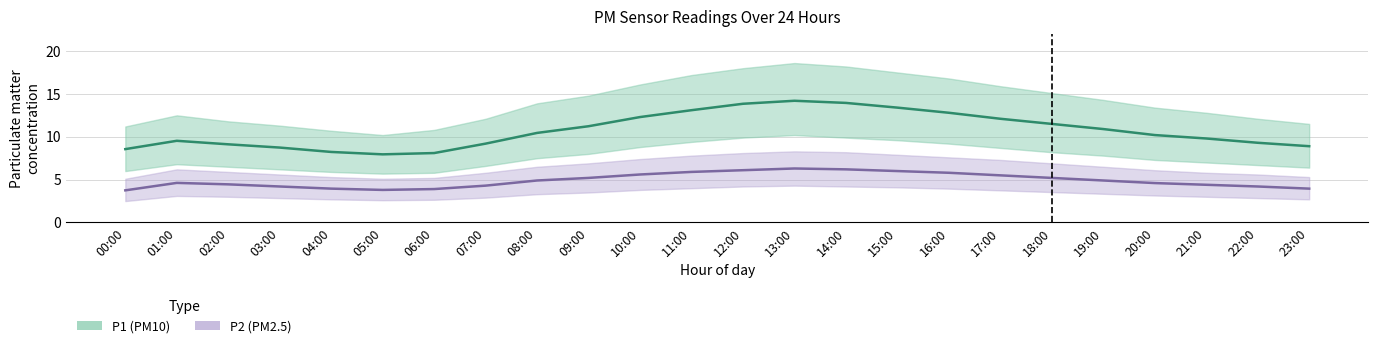

What is the label of the 8th point from the left?

07:00